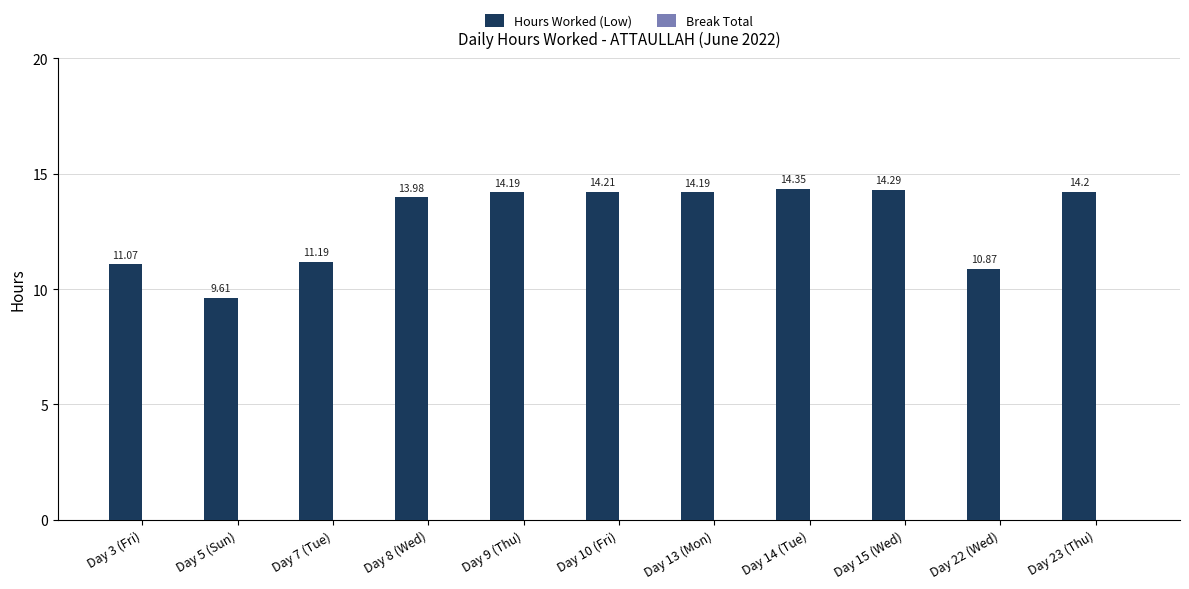

Between Day 22 (Wed) and Day 8 (Wed), which is larger?

Day 8 (Wed)